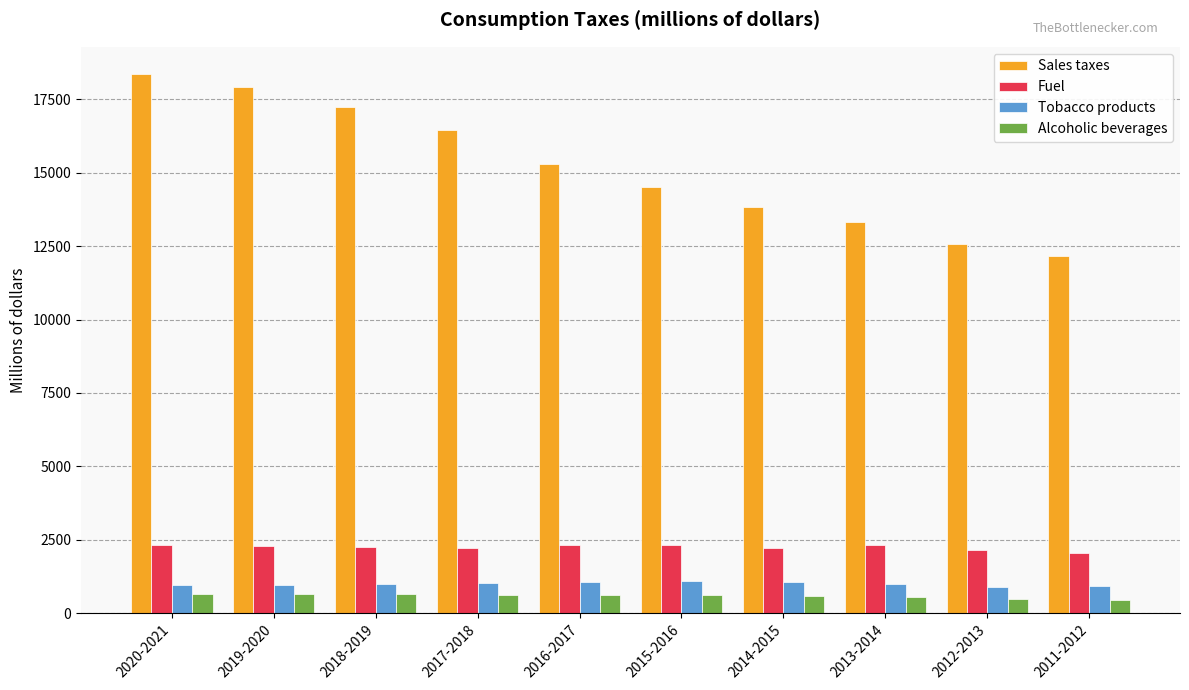

How many bars are there in each group?

4